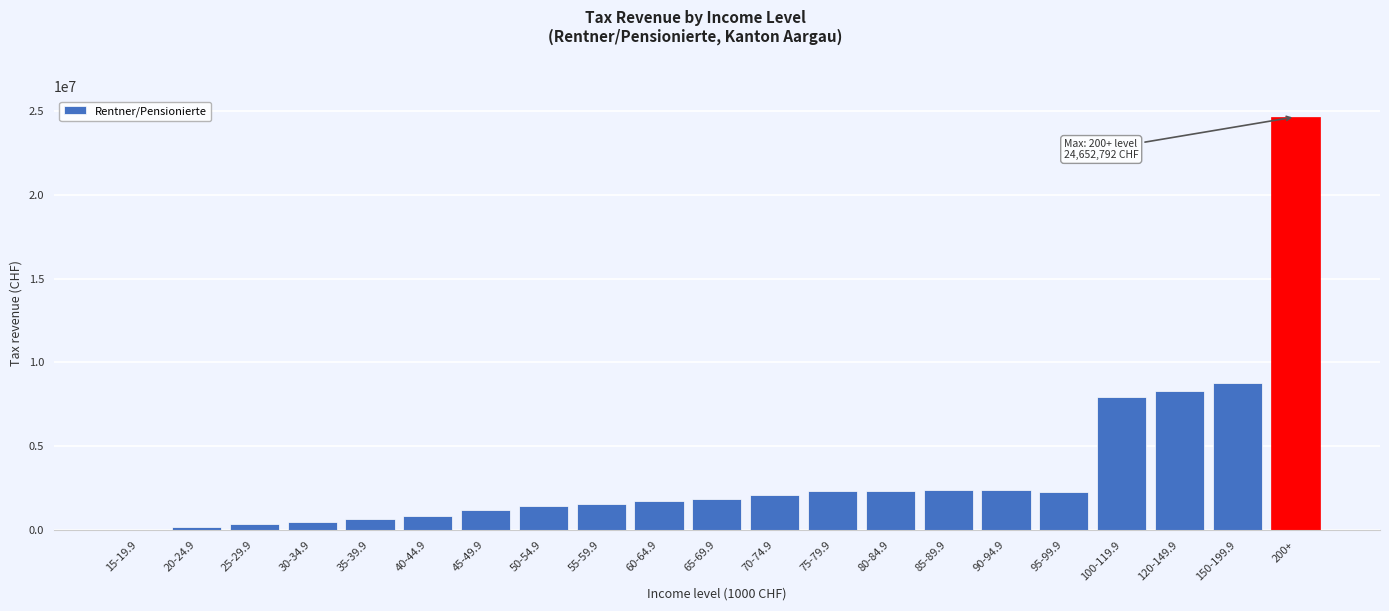

Between 55-59.9 and 150-199.9, which is larger?

150-199.9